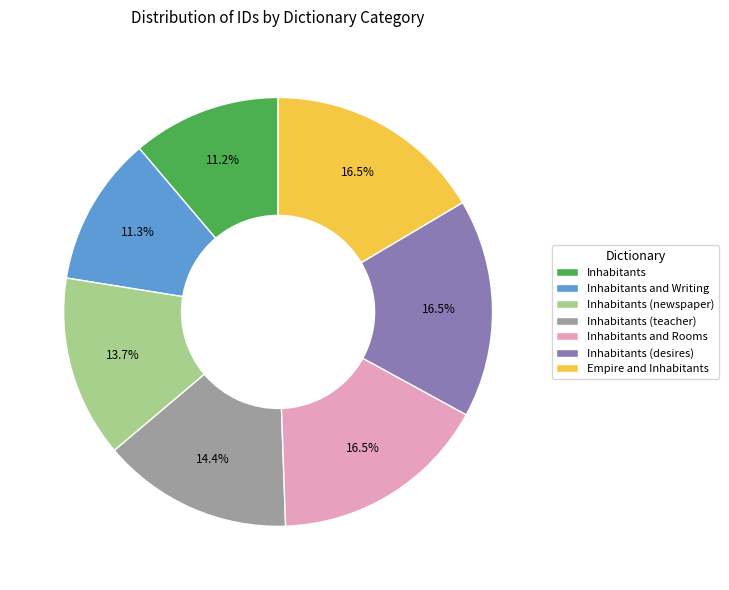

To the nearest percent, what is the average slice percentage?

14%